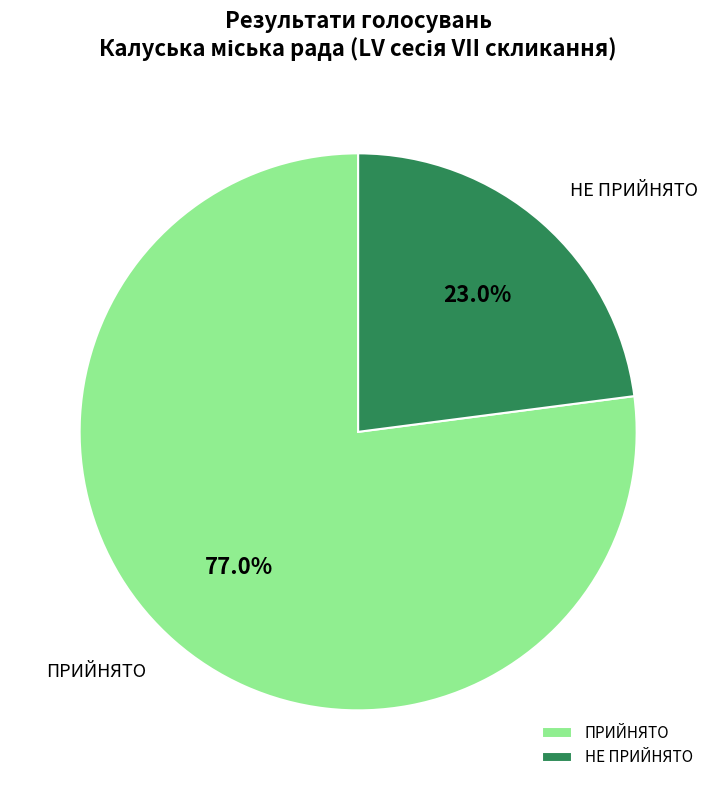

Which slice is the largest?

ПРИЙНЯТО